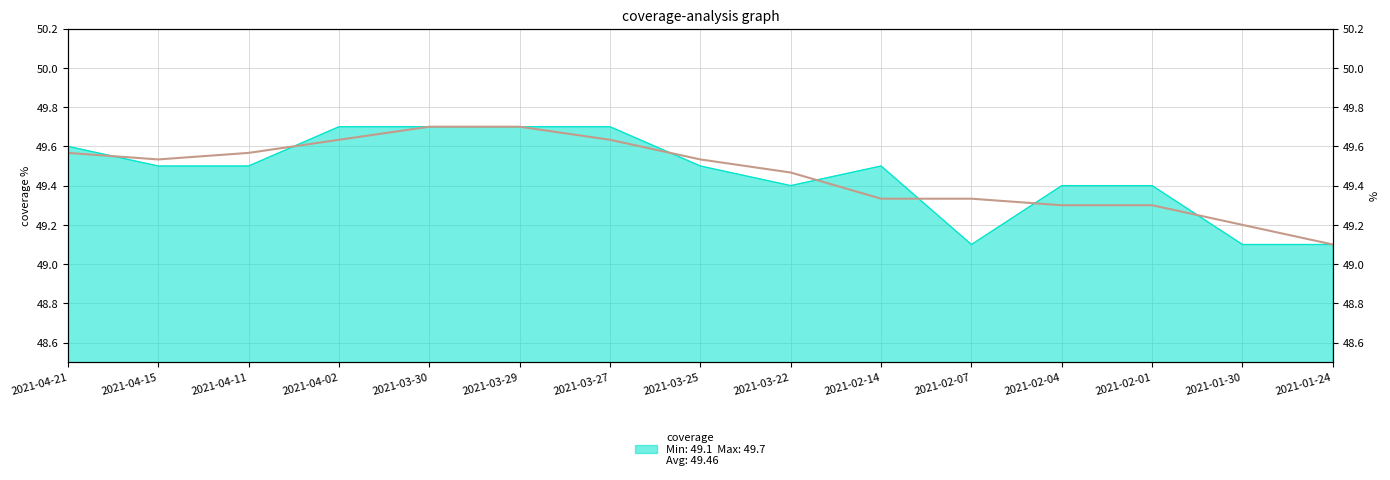

Rank the categories by value from lowest to highest.

2021-01-24, 2021-01-30, 2021-02-04, 2021-02-01, 2021-02-14, 2021-02-07, 2021-03-22, 2021-03-25, 2021-04-15, 2021-04-21, 2021-04-11, 2021-04-02, 2021-03-27, 2021-03-30, 2021-03-29